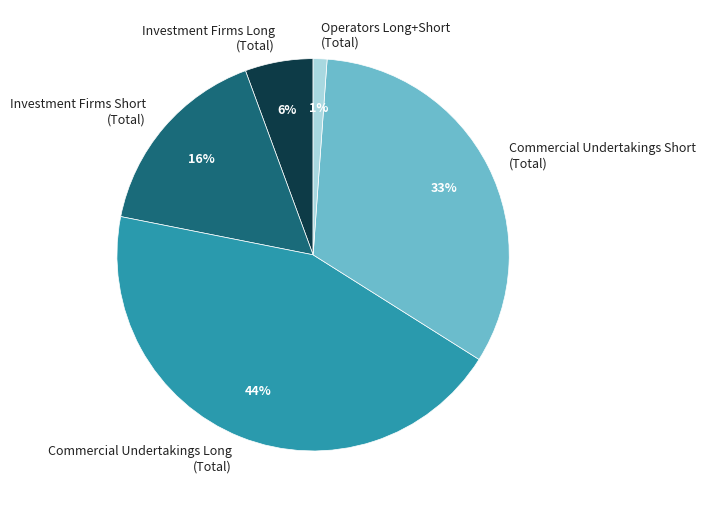

How many slices are in this pie chart?

5